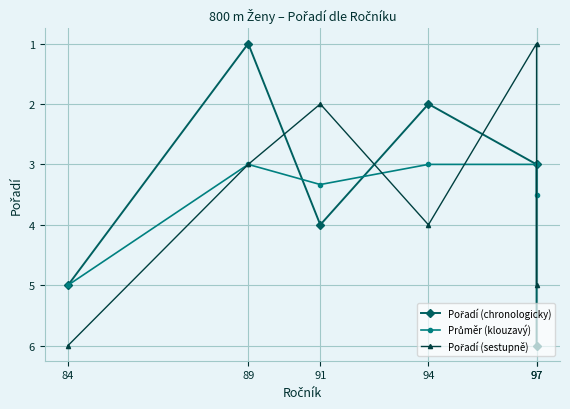

Is this an area chart (filled region under the line)?

No